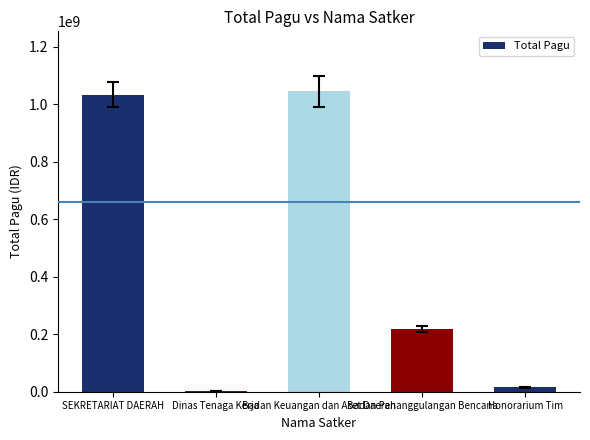

What is the greatest value displayed?

1044338126